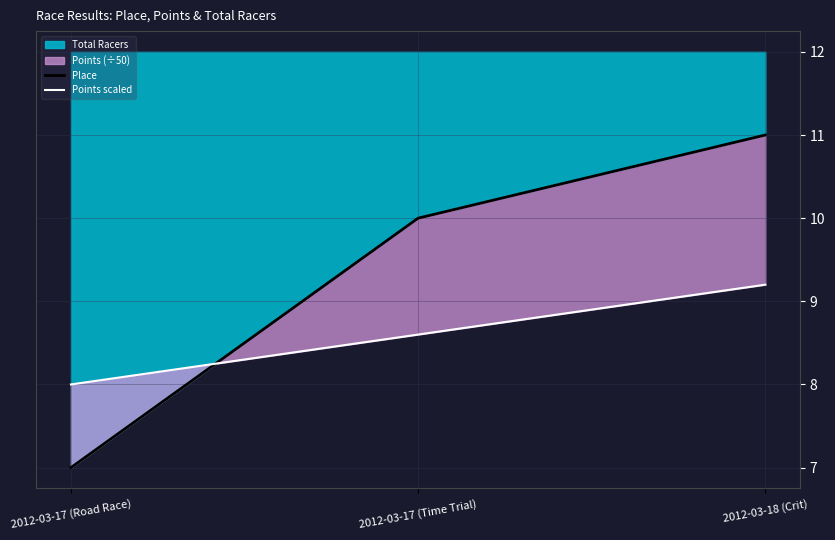

How many lines are shown in the chart?

2